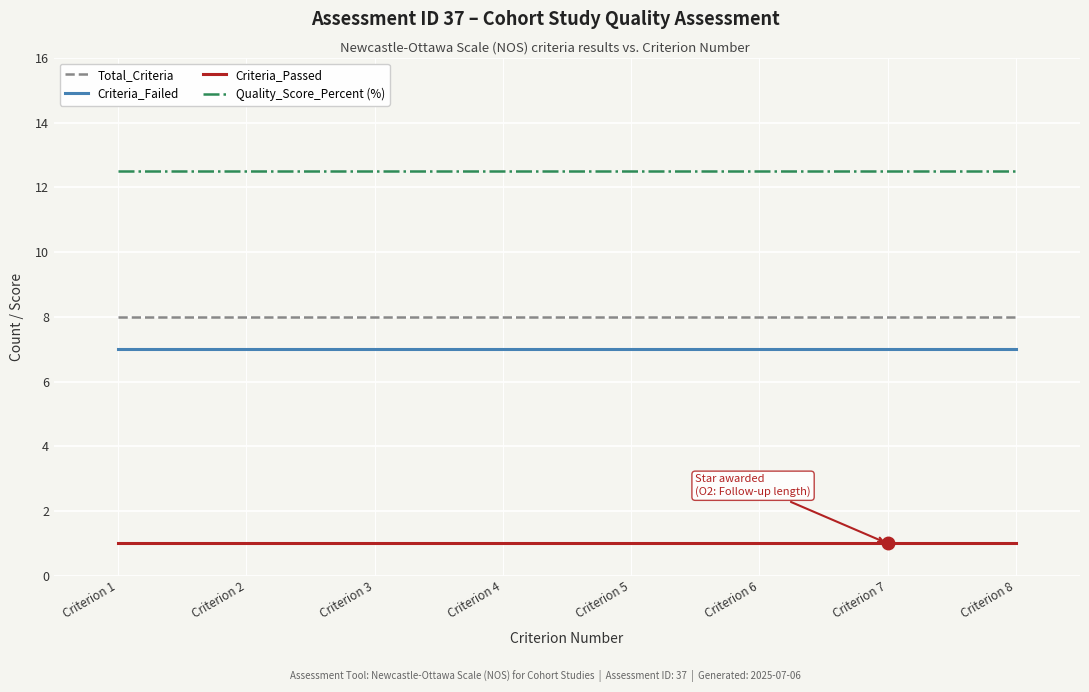

Reading left to right, list all the values displayed in this chart.

Total_Criteria: 8.0	8.0	8.0	8.0	8.0	8.0	8.0	8.0
Criteria_Failed: 7.0	7.0	7.0	7.0	7.0	7.0	7.0	7.0
Criteria_Passed: 1.0	1.0	1.0	1.0	1.0	1.0	1.0	1.0
Quality_Score_Percent (%): 12.5	12.5	12.5	12.5	12.5	12.5	12.5	12.5